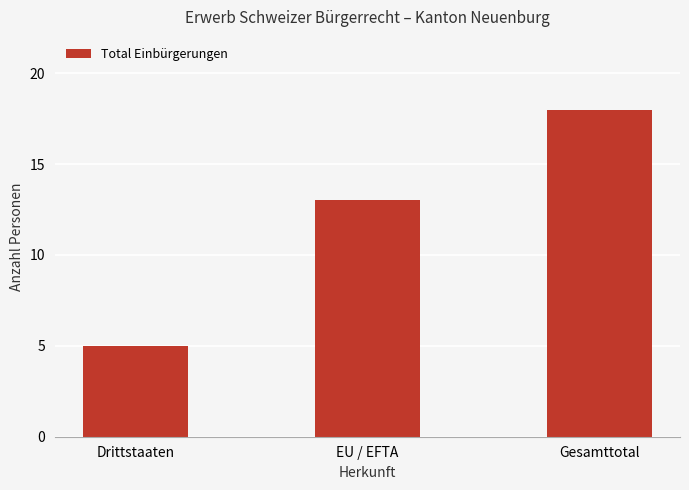

What is the difference between the values at Gesamttotal and Drittstaaten?

13